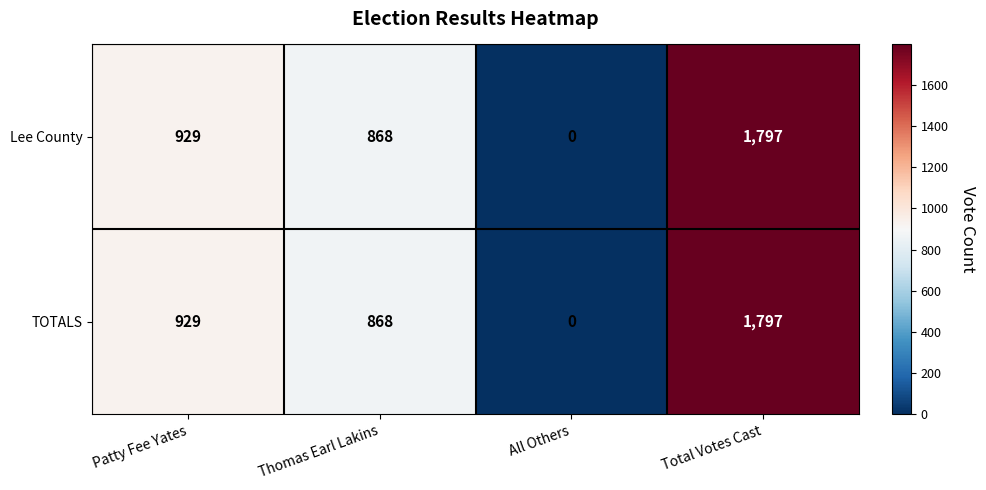

Reading right to left, list all the values displayed in this chart.

Lee County: 1797	0	868	929
TOTALS: 1797	0	868	929